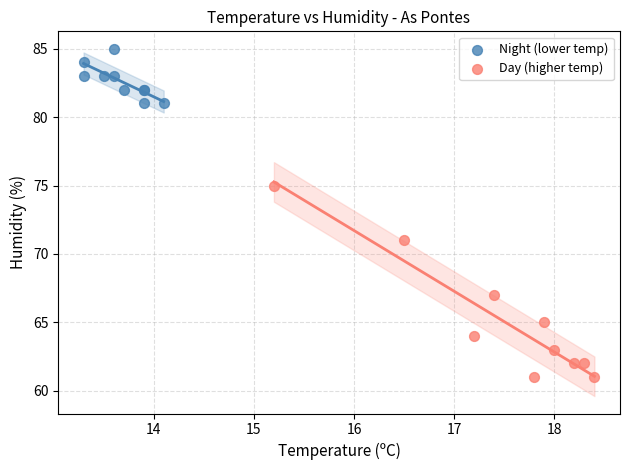

Which series reaches the maximum Y coordinate?

Night (lower temp)